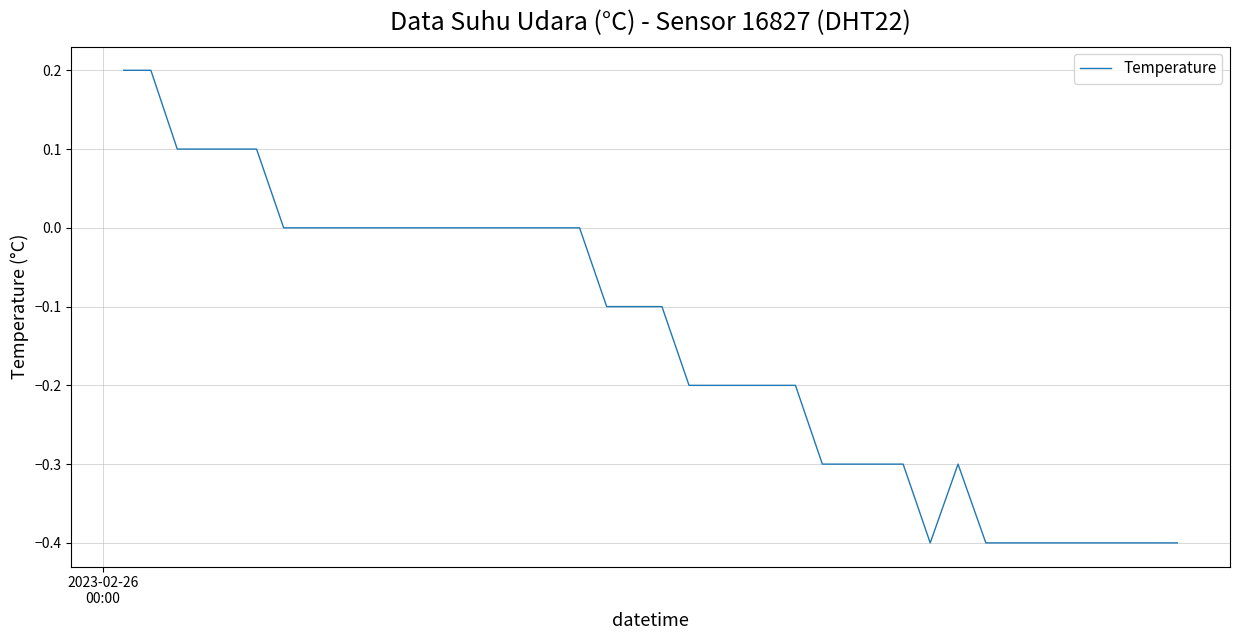

What is the smallest value displayed?

-0.4